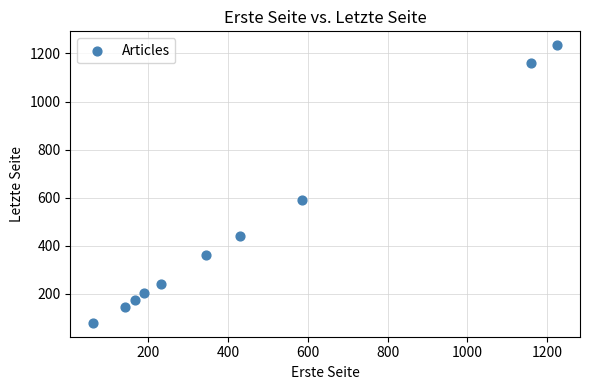

What is the average X value?

454